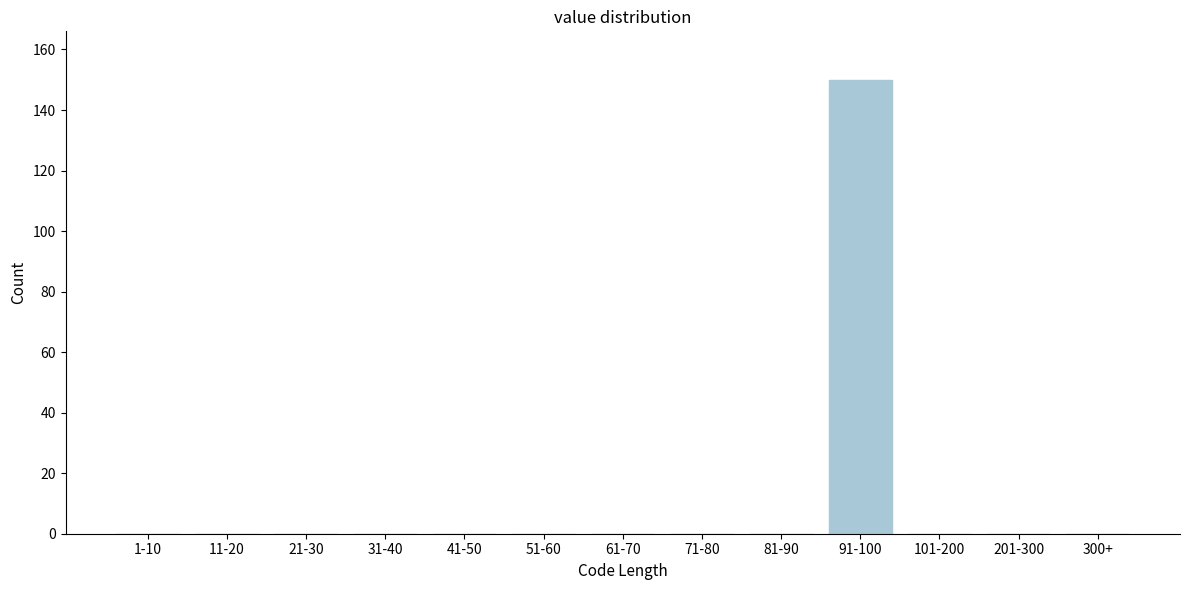

Reading left to right, list all the values displayed in this chart.

1-10=0	11-20=0	21-30=0	31-40=0	41-50=0	51-60=0	61-70=0	71-80=0	81-90=0	91-100=150	101-200=0	201-300=0	300+=0